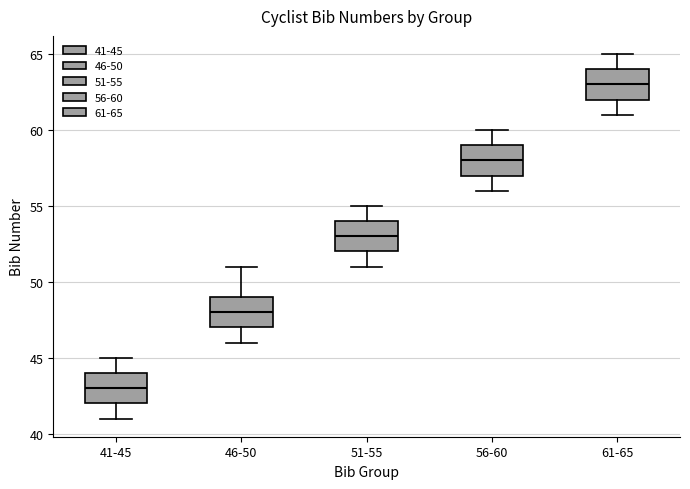

Reading left to right, read every box against the y-axis: the position of its median line, the range the box covers, and the ends of its whiskers. The values are not printed on the chart, so give them approximately, as read against the axis.

41-45: median 43, box 42 to 44, whiskers 41 to 45
46-50: median 48, box 47 to 49, whiskers 46 to 51
51-55: median 53, box 52 to 54, whiskers 51 to 55
56-60: median 58, box 57 to 59, whiskers 56 to 60
61-65: median 63, box 62 to 64, whiskers 61 to 65